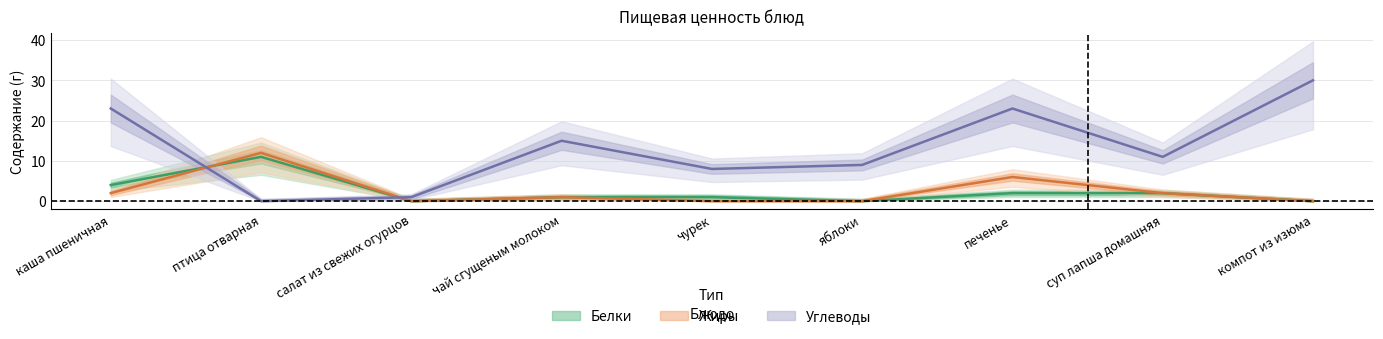

What is the label of the 6th point from the right?

чай сгущеным молоком